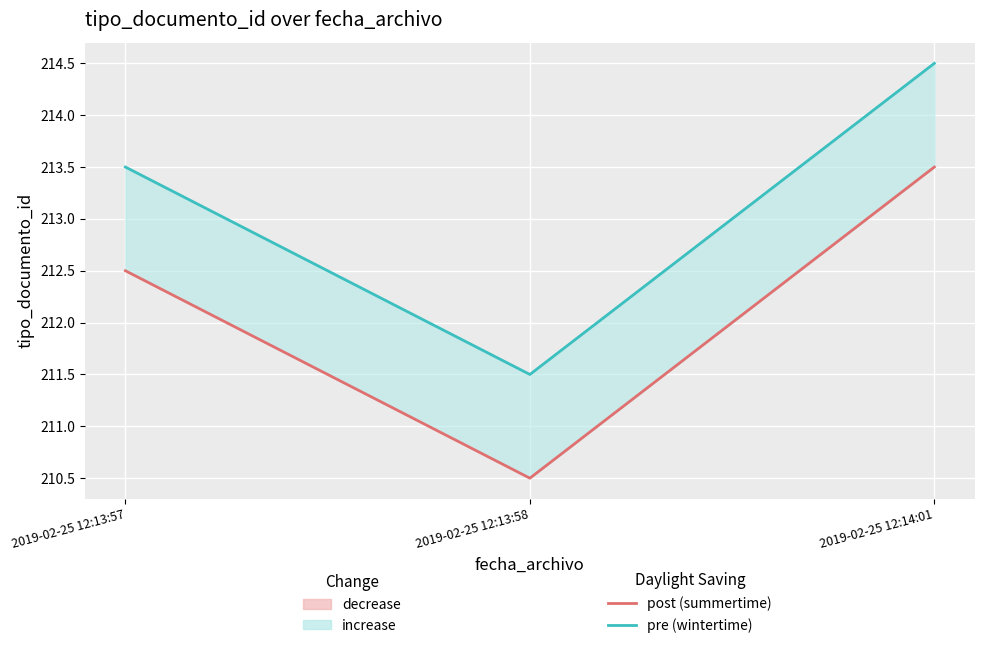

Between 2019-02-25 12:13:57 and 2019-02-25 12:14:01, which is larger?

2019-02-25 12:14:01